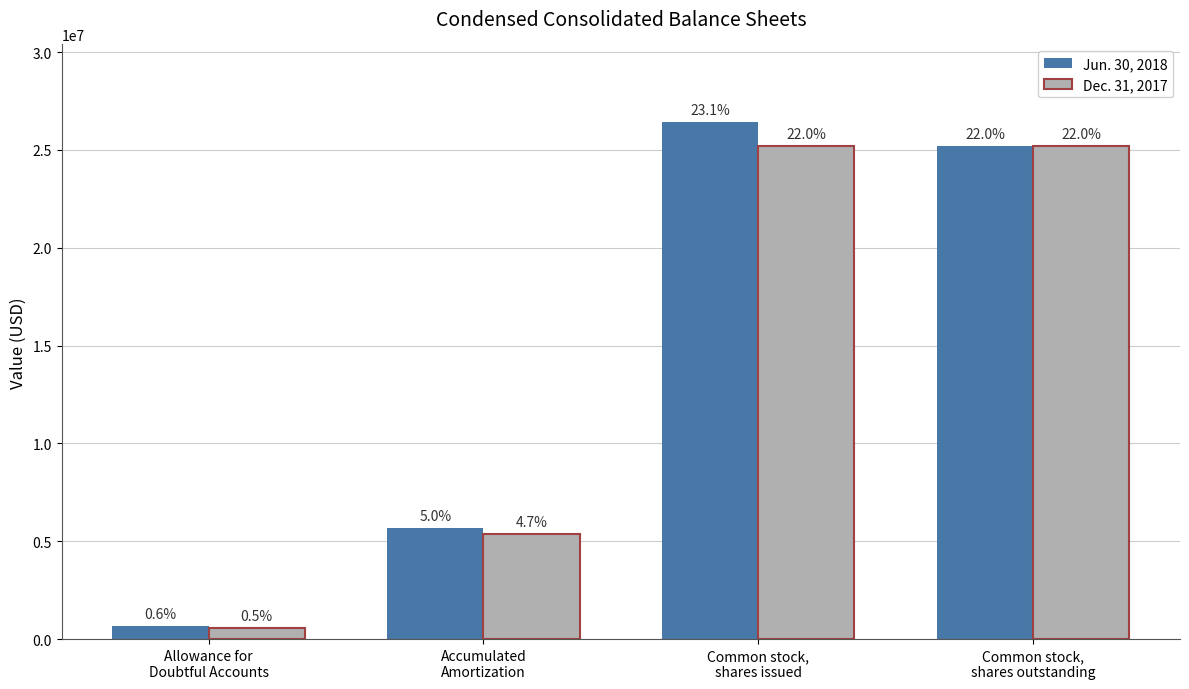

What are all the series names shown in the legend?

Jun. 30, 2018, Dec. 31, 2017